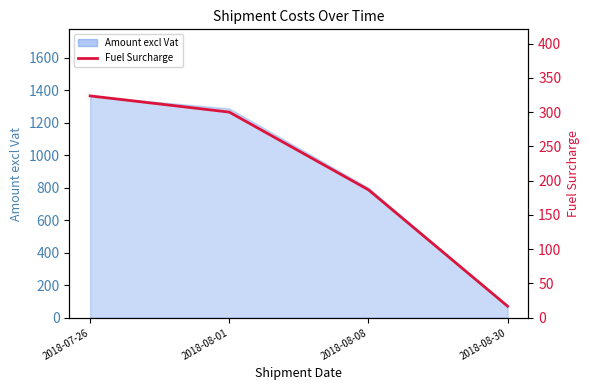

Does the chart display data point markers on the line(s)?

No